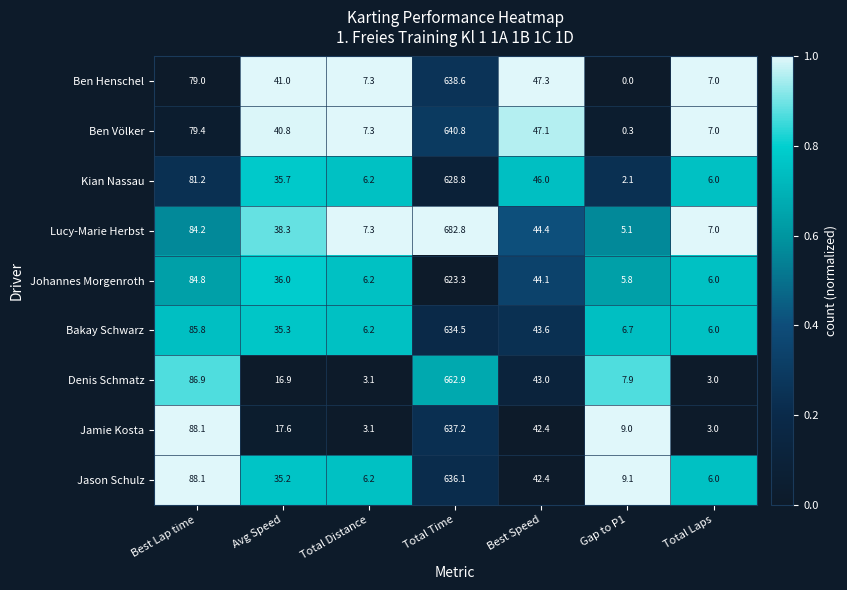

Is it true that Jamie Kosta equals 3.1 at Total Distance?

True